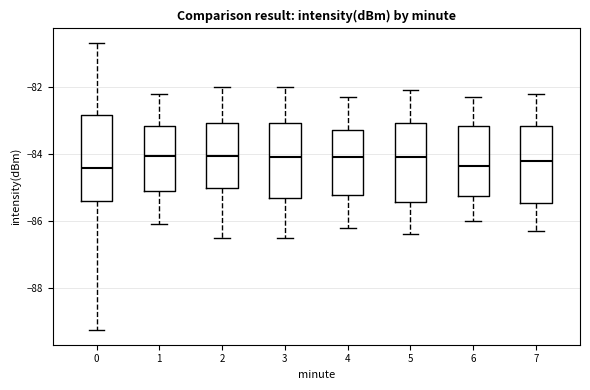

Reading left to right, transcribe this box plot: for each box, give where its median line is, the range the box spans, and where its two whiskers end, as read against the y-axis. The values are not printed on the chart, so give them approximately, as read against the axis.

0: median -84.4, box -85.4 to -82.8, whiskers -89.2 to -80.6
1: median -84.0, box -85.0 to -83.2, whiskers -86.0 to -82.2
2: median -84.0, box -85.0 to -83.0, whiskers -86.4 to -82.0
3: median -84.0, box -85.4 to -83.0, whiskers -86.4 to -82.0
4: median -84.0, box -85.2 to -83.2, whiskers -86.2 to -82.2
5: median -84.0, box -85.4 to -83.0, whiskers -86.4 to -82.0
6: median -84.4, box -85.2 to -83.2, whiskers -86.0 to -82.2
7: median -84.2, box -85.4 to -83.2, whiskers -86.2 to -82.2